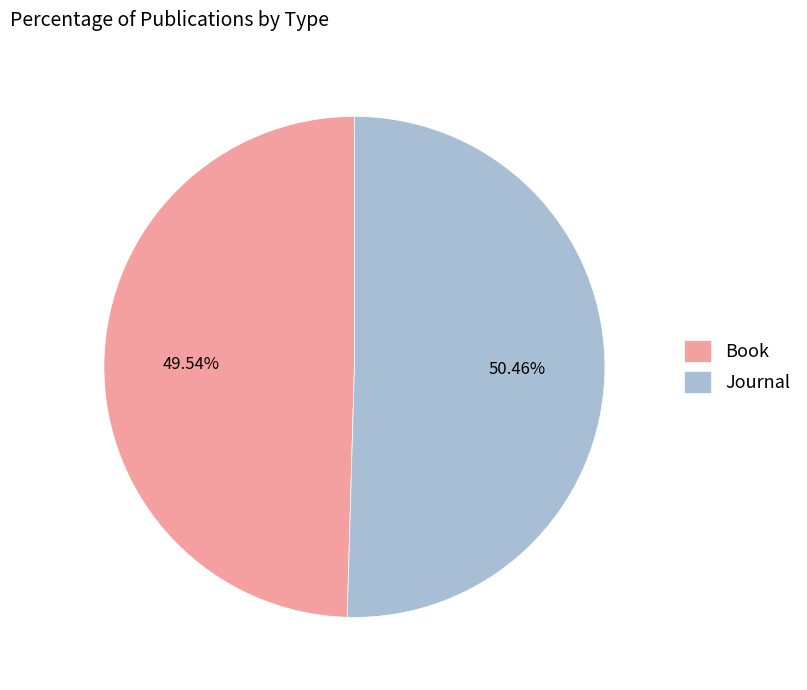

The Book slice represents 50% of the pie. True or false?

True